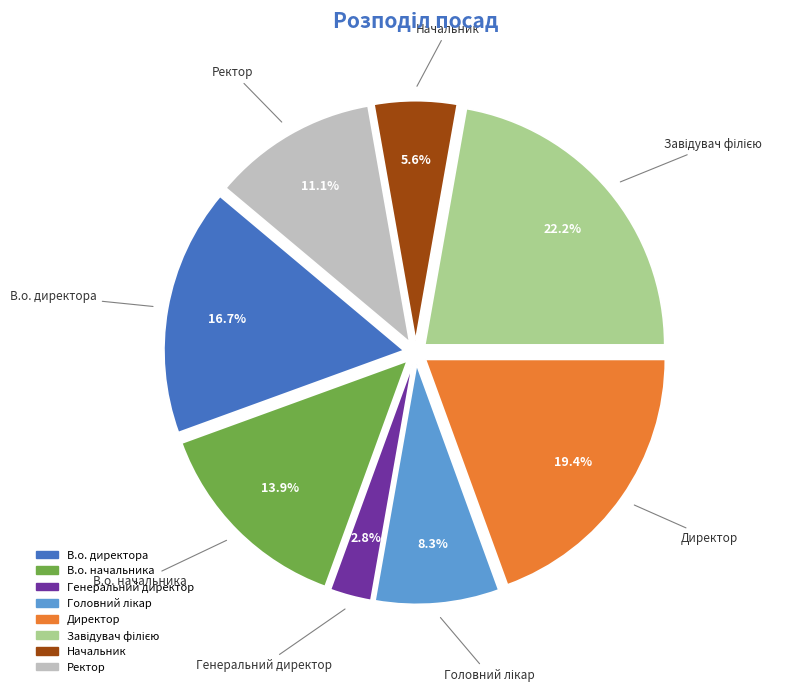

Approximately how many times larger is the value at В.о. начальника compared to Начальник?

2.5